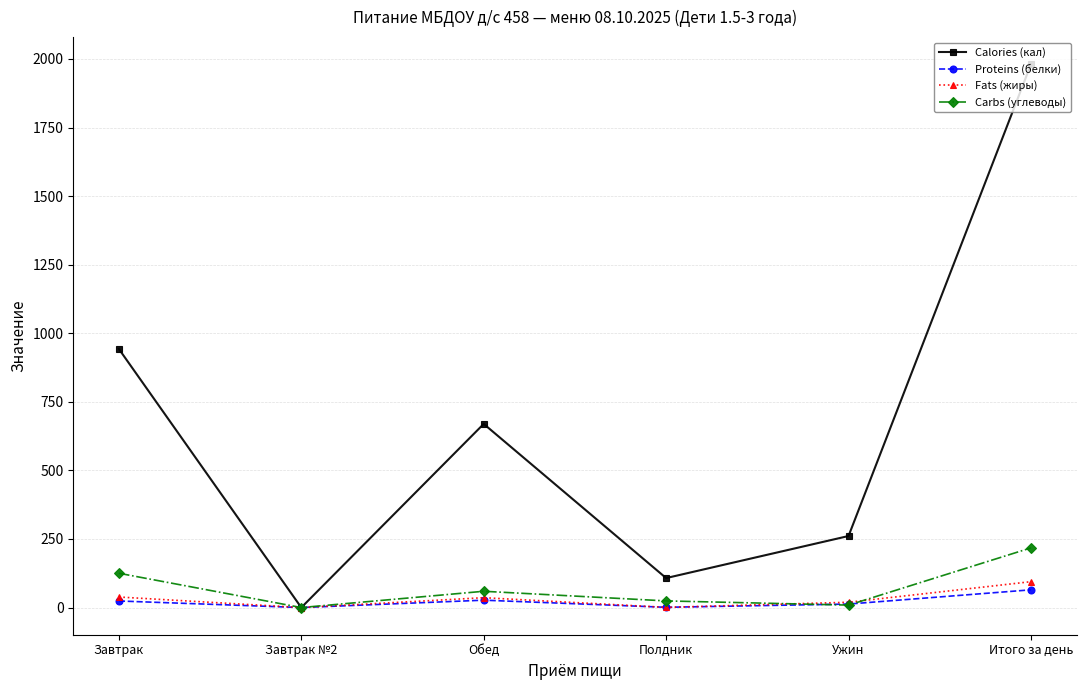

In Carbs (углеводы), how many points are lower than both neighbors (excluding endpoints)?

2